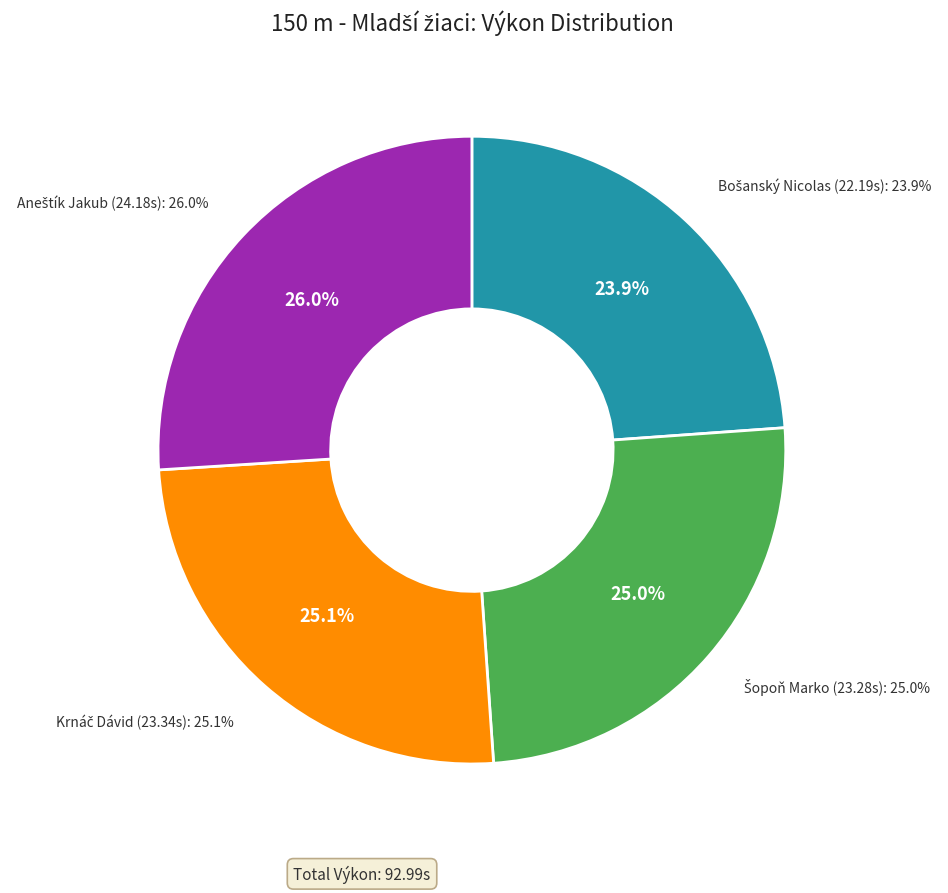

To the nearest percent, what percentage of the pie is Krnáč Dávid?

25%